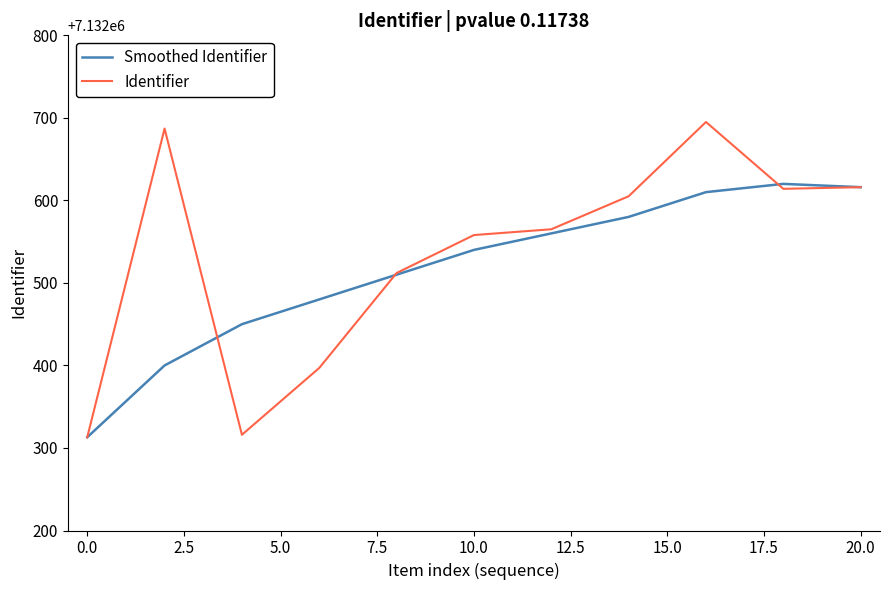

What is the minimum value for Smoothed Identifier?

7132313